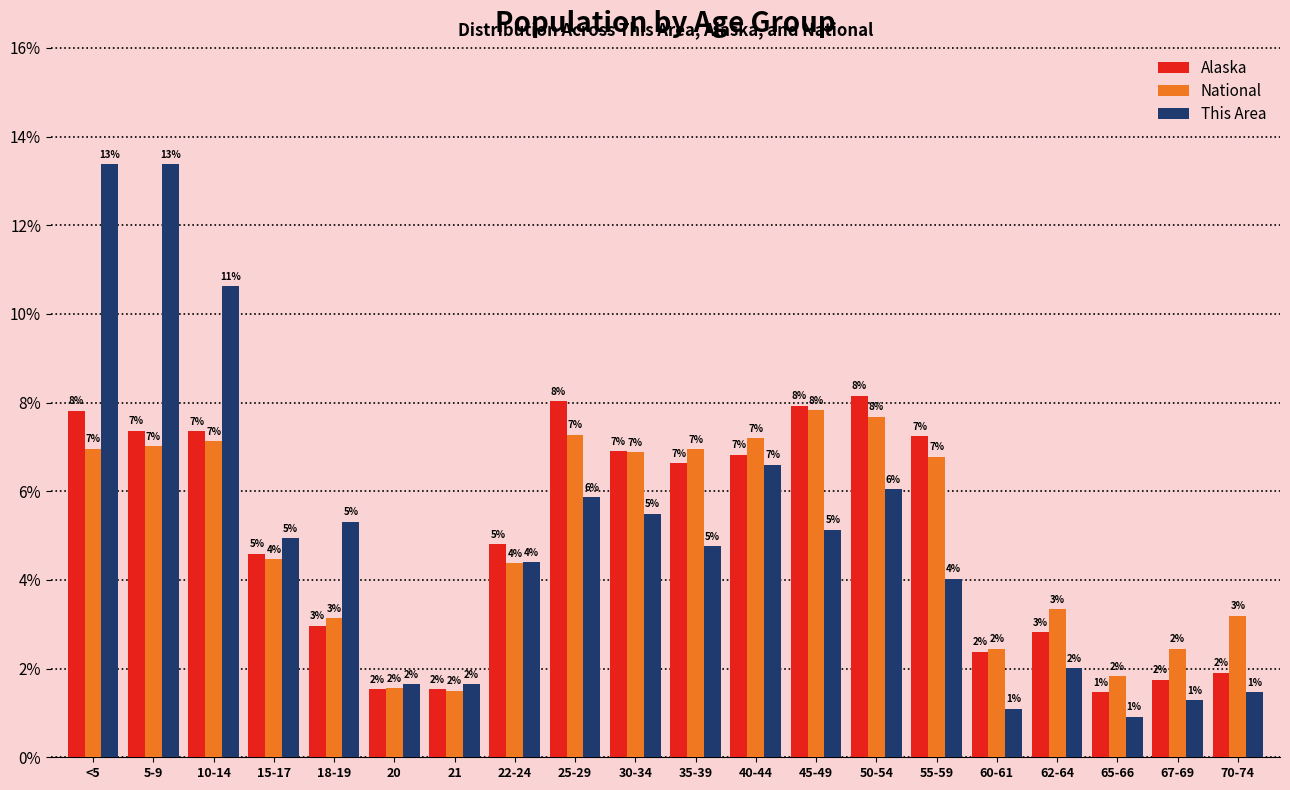

What is the highest value of the National series?

7.8